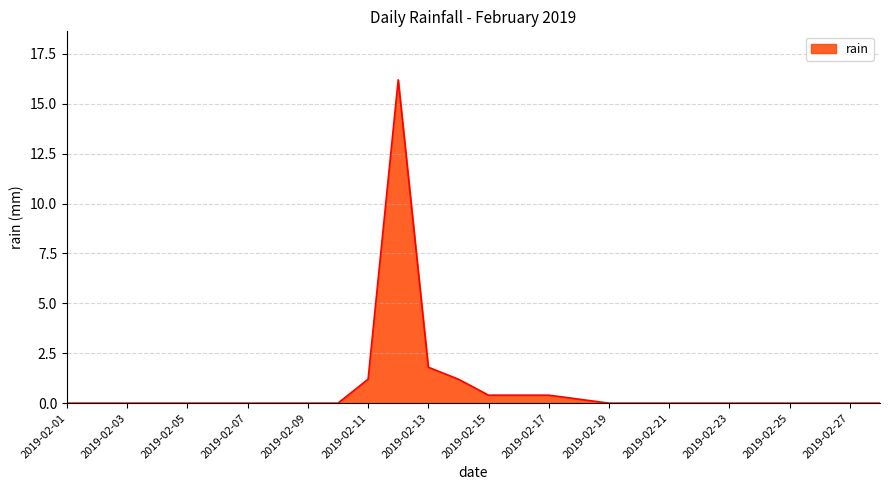

Count the number of categories in the chart.

28